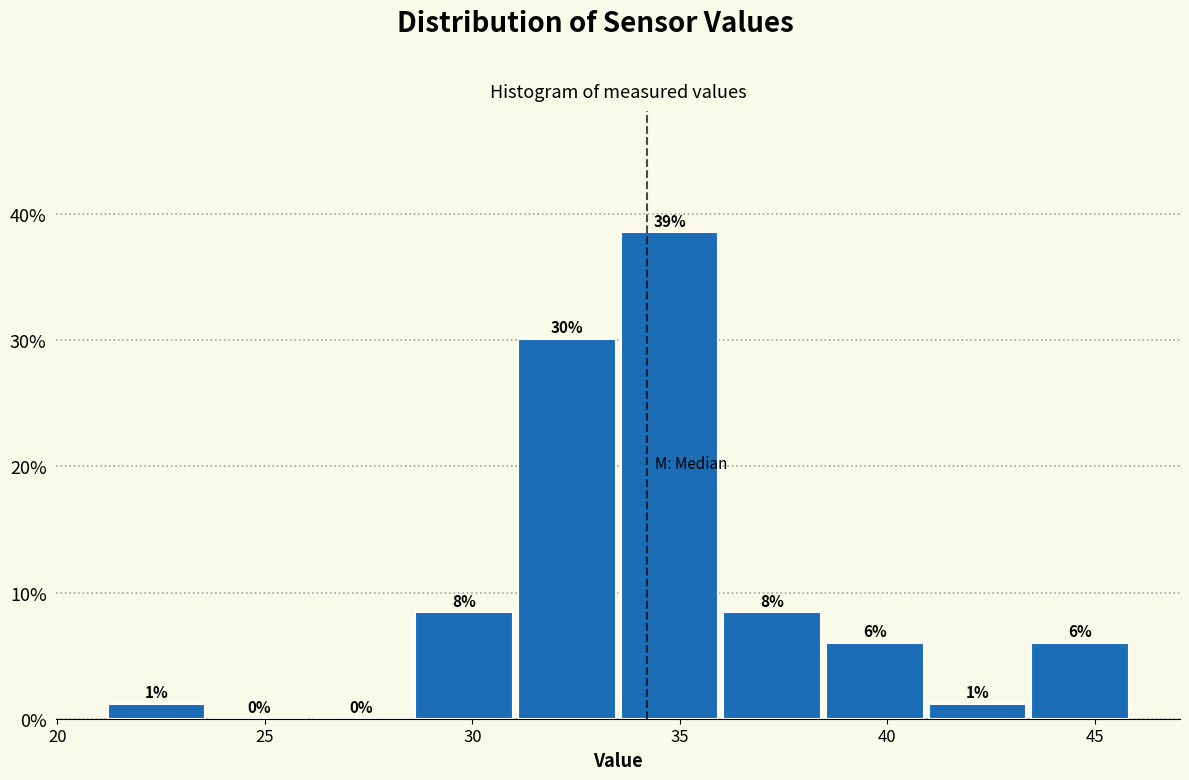

Over which range of the x-axis is the bar tallest?

33.5 to 36.0